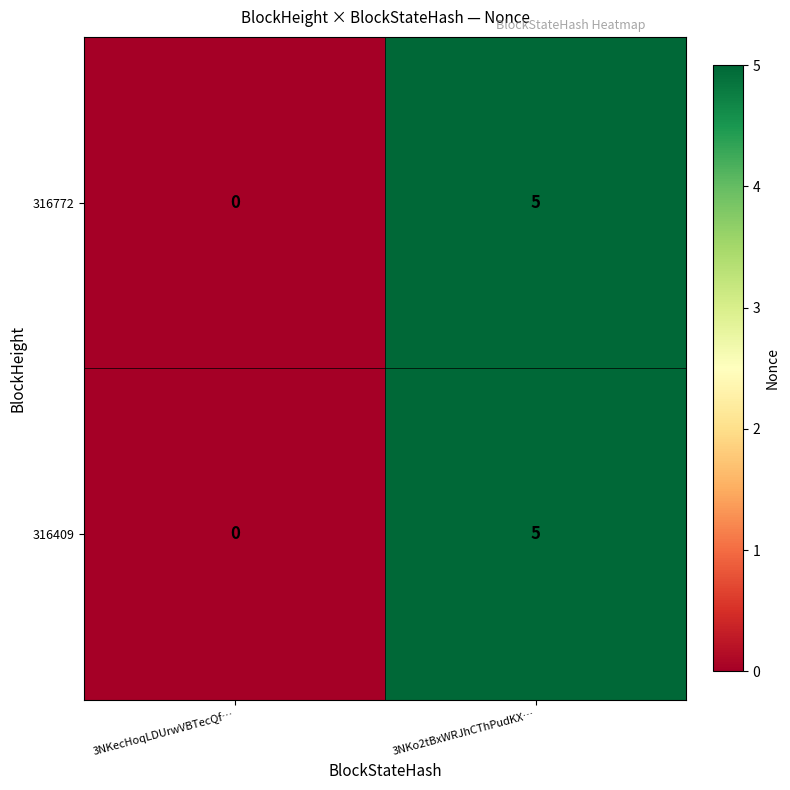

Where is 316772 nearest to the value 2?

3NKecHoqLDUrwVBTecQf…